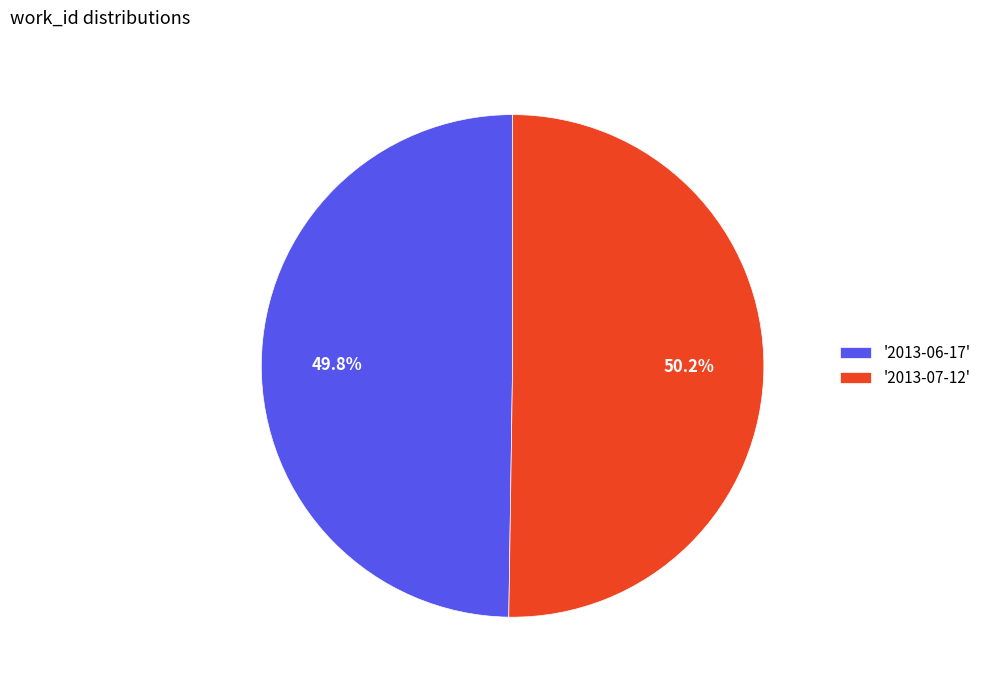

Do '2013-07-12' and '2013-06-17' together represent more than half of the pie?

Yes